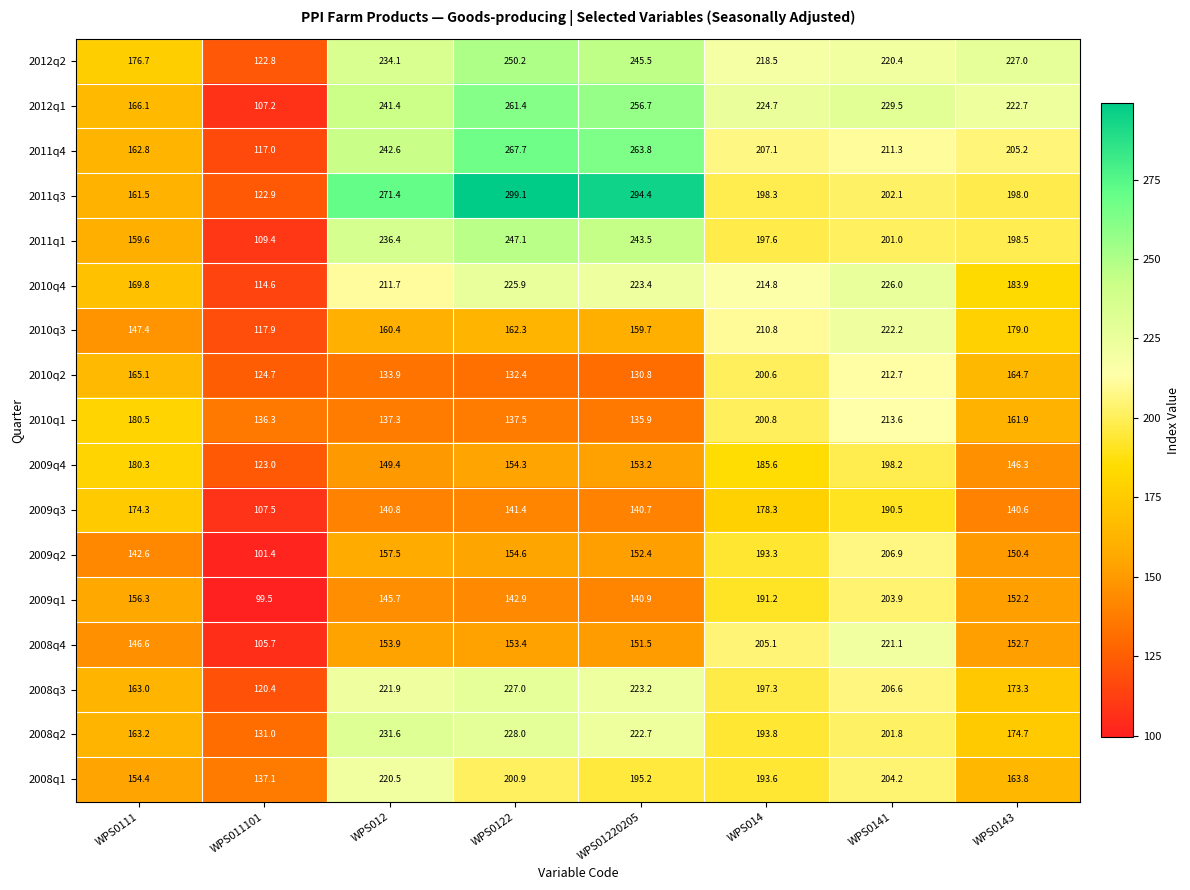

List the series in order of their peak value, highest first.

2011q3, 2011q4, 2012q1, 2012q2, 2011q1, 2008q2, 2008q3, 2010q4, 2010q3, 2008q4, 2008q1, 2010q1, 2010q2, 2009q2, 2009q1, 2009q4, 2009q3